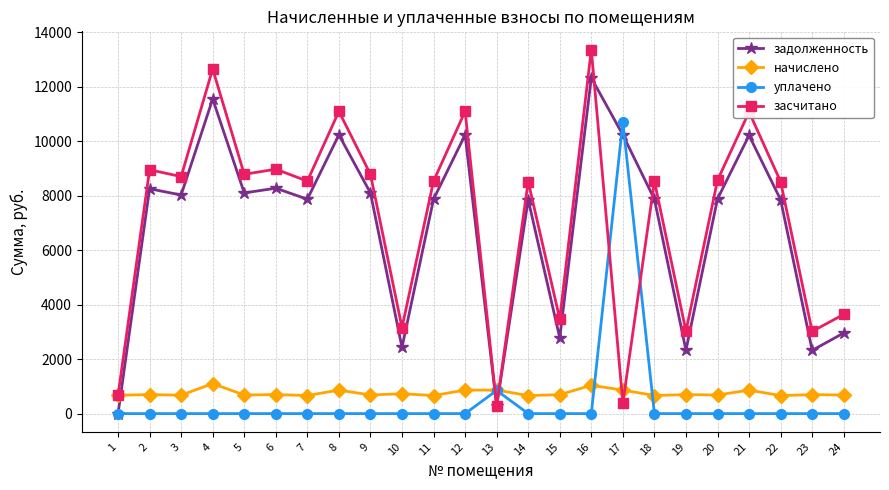

At which label does уплачено reach its peak?

17